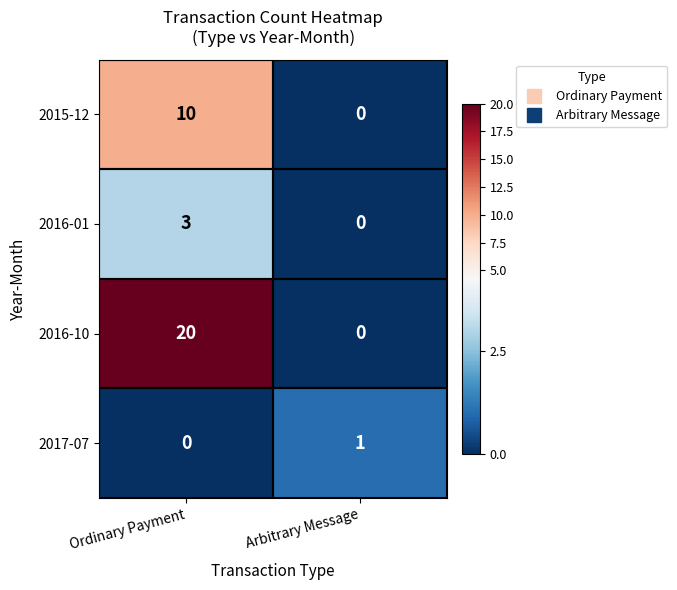

What is the difference between the highest and lowest values at Ordinary Payment?

20